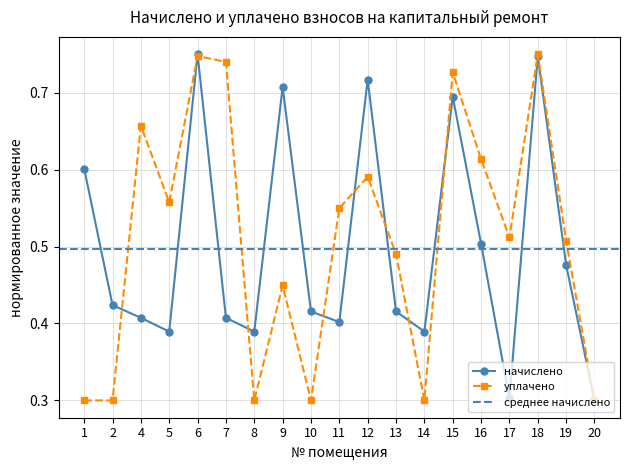

True or false: уплачено and начислено cross at least once.

True